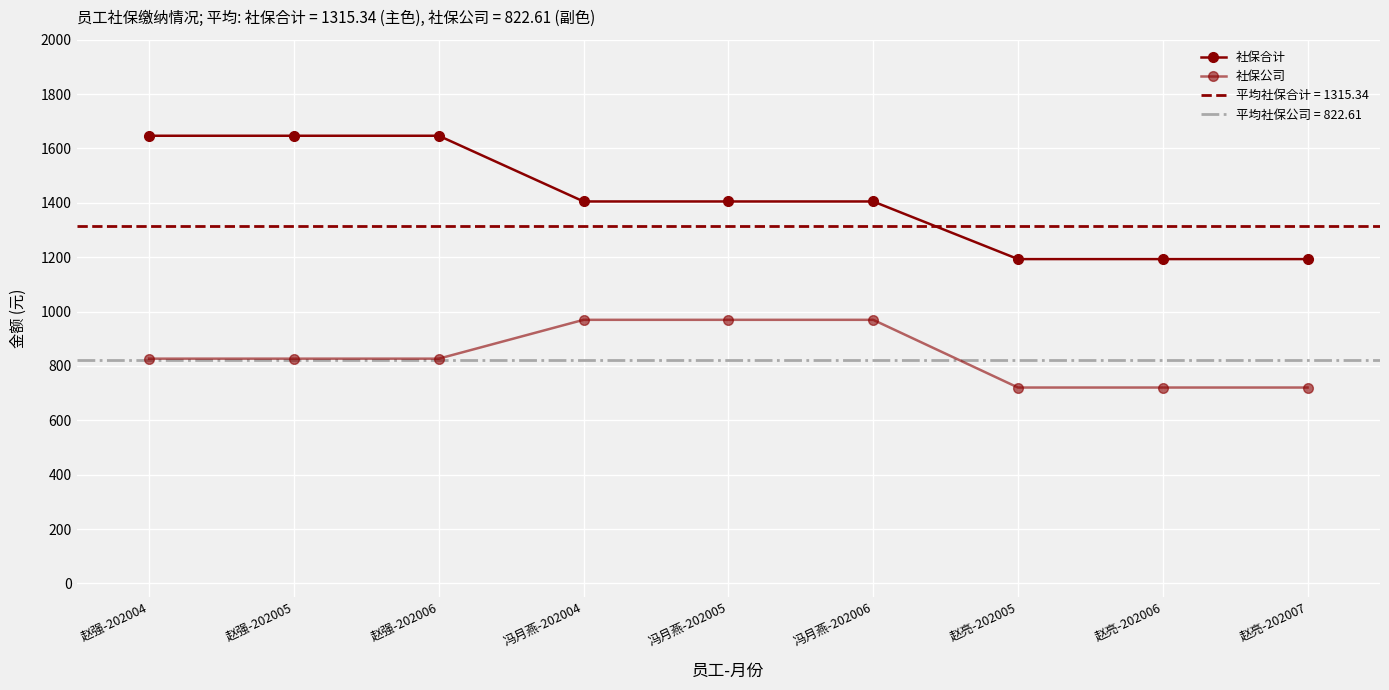

Rank the series at 冯月燕-202006 from highest to lowest value.

社保合计, 社保公司